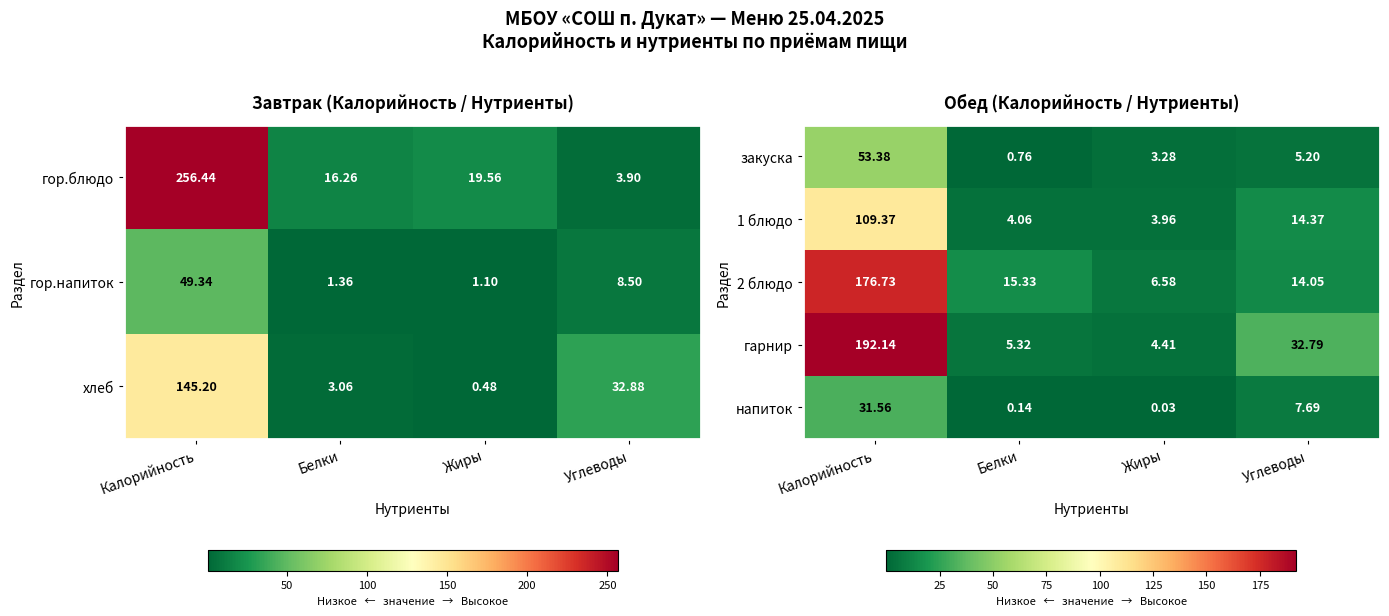

List the labels in order of гарнир value, smallest first.

Жиры, Белки, Углеводы, Калорийность